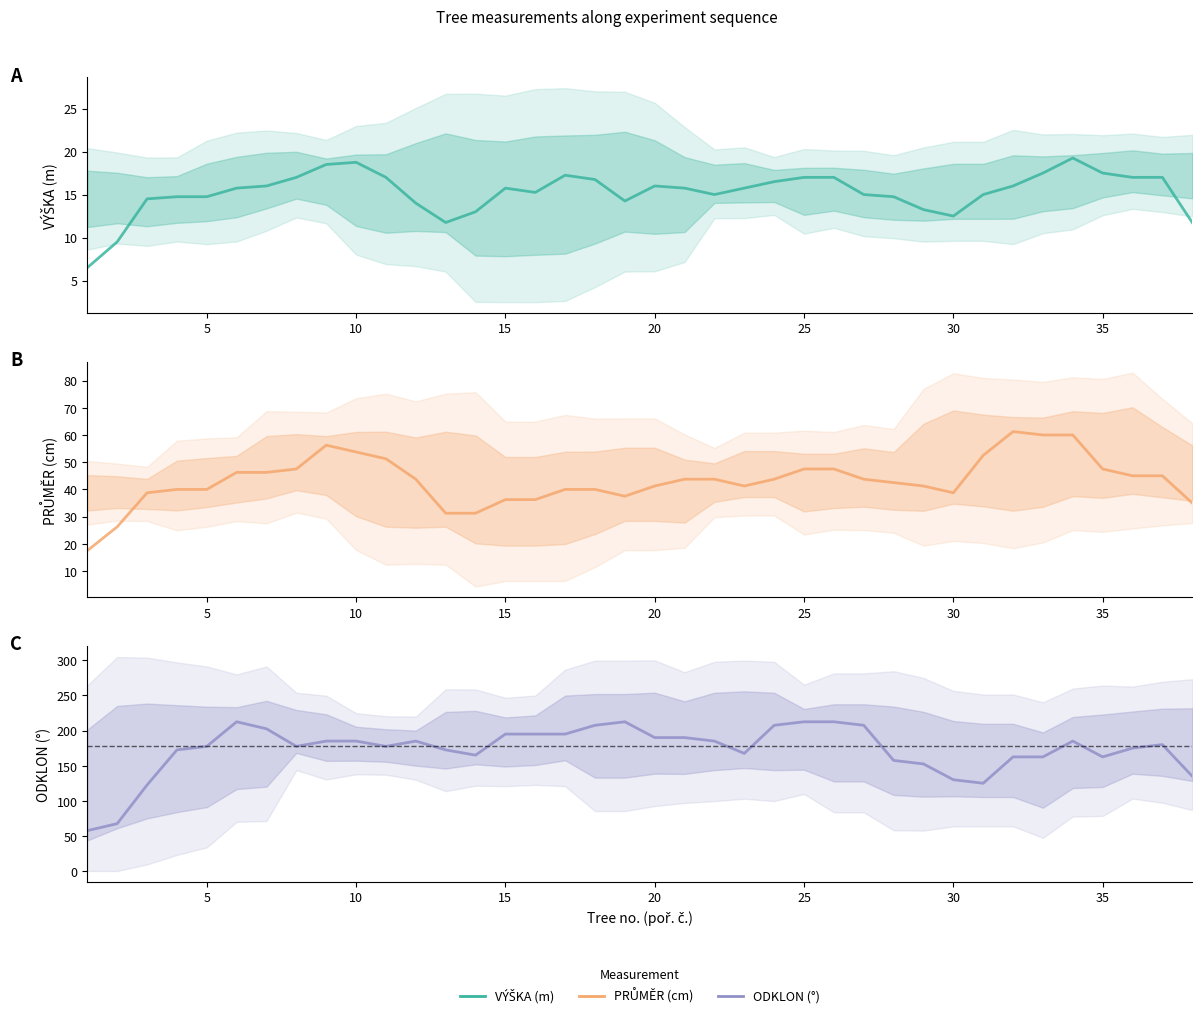

Rank the series at 5 from lowest to highest value.

VÝŠKA (m), PRŮMĚR (cm), ODKLON (°)